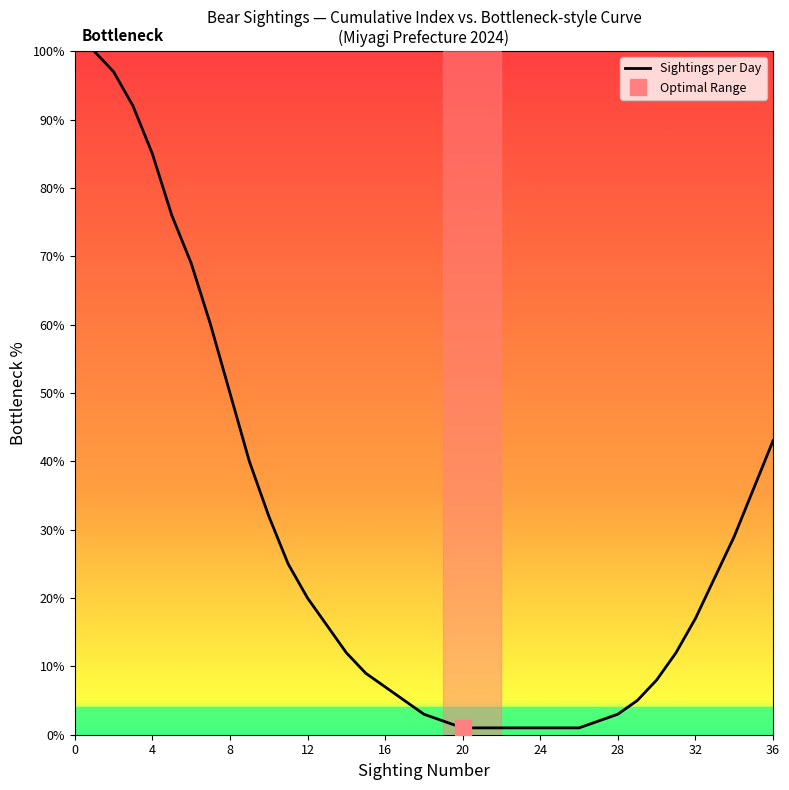

What is the average value?

27